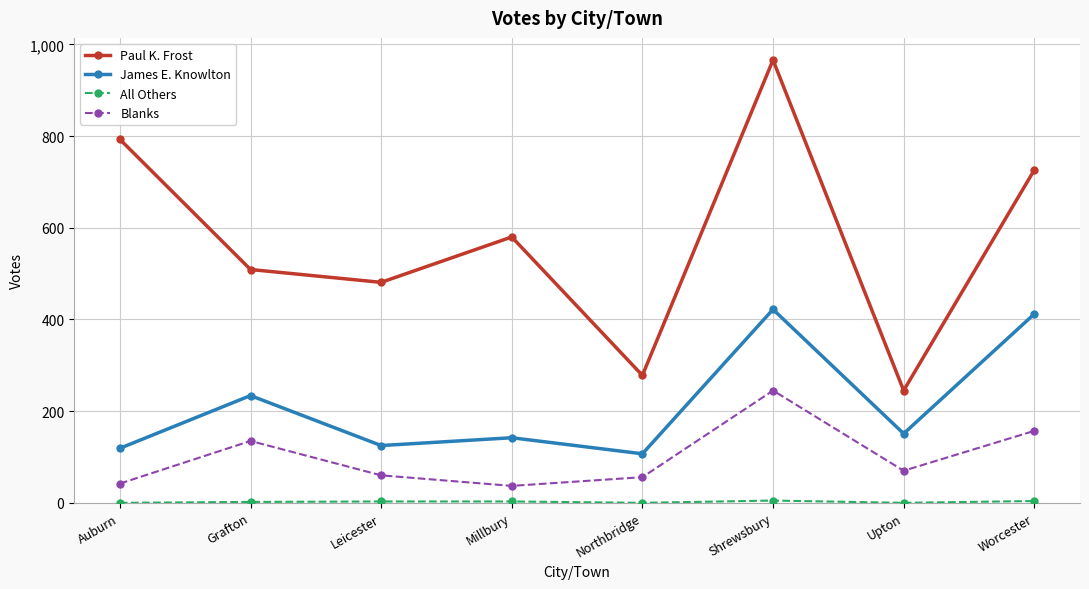

What is the difference between the highest and lowest values at Northbridge?

278